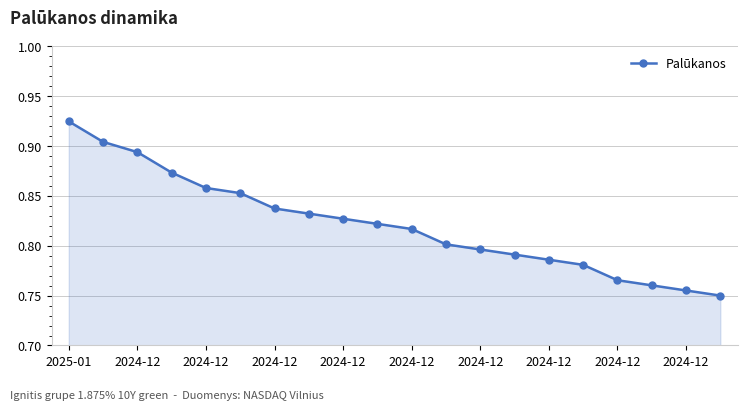

How many values are between 0 and 1?

20